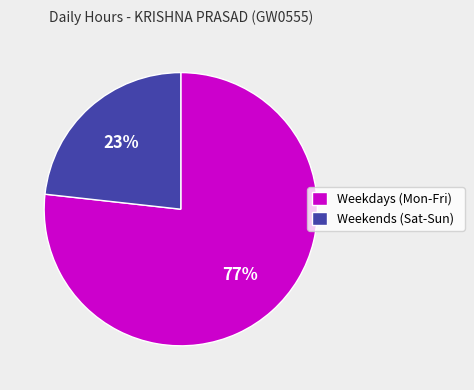

Approximately how many times larger is the value at Weekdays (Mon-Fri) compared to Weekends (Sat-Sun)?

3.3